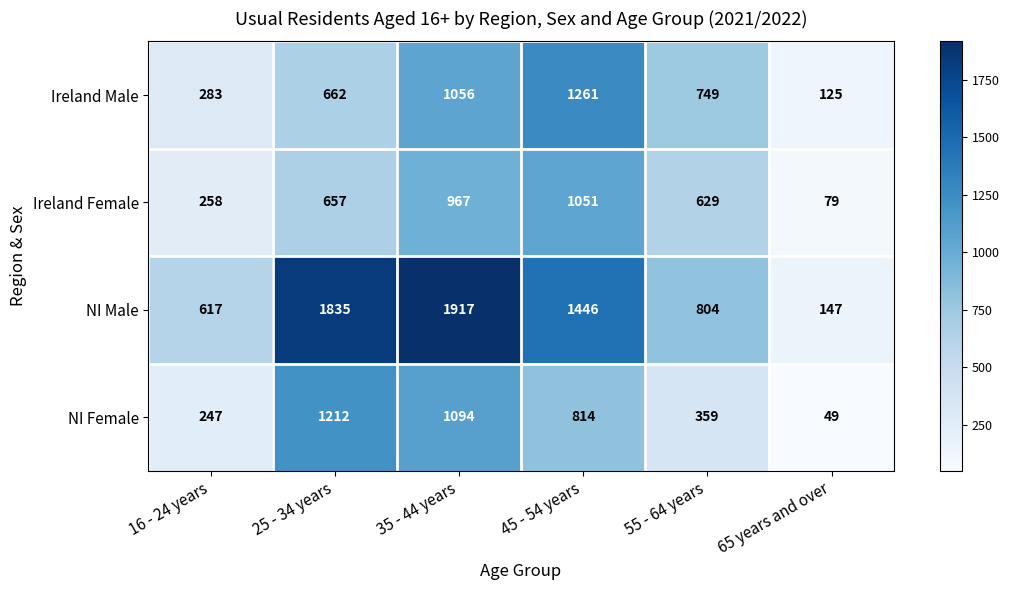

How many values in the Ireland Female series are below 657?

3